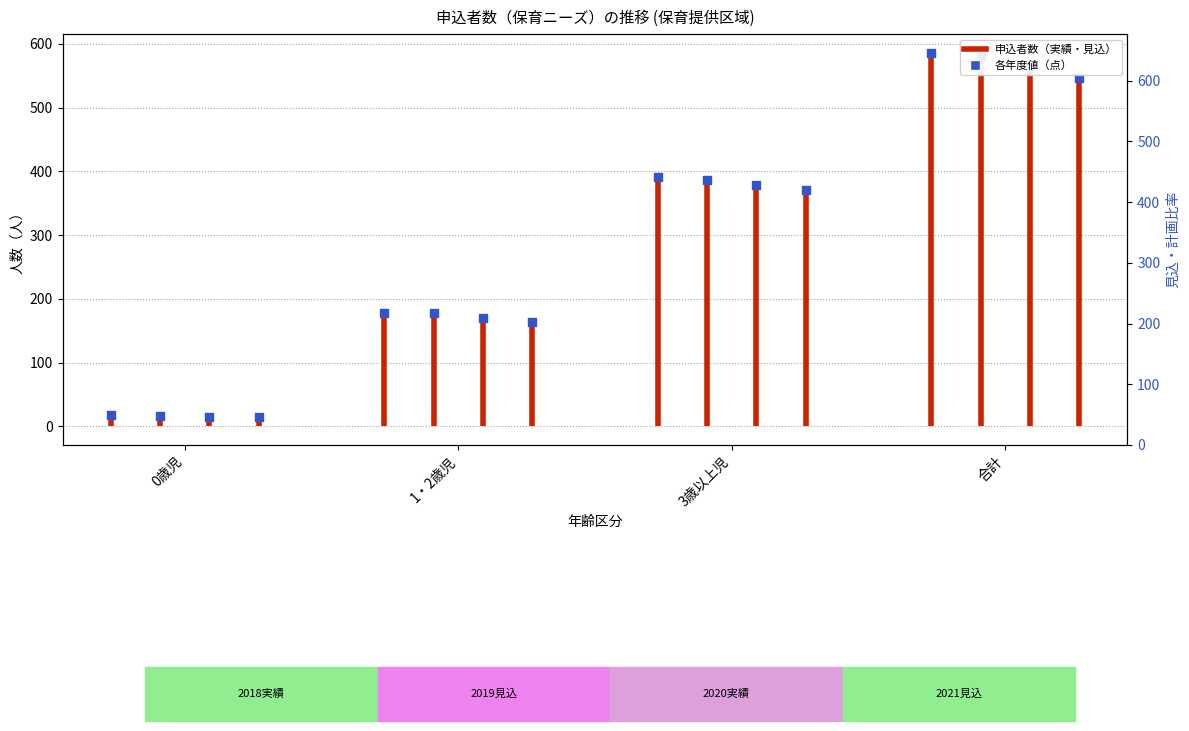

What is the change in value from 1・2歳児 to 合計?

+409